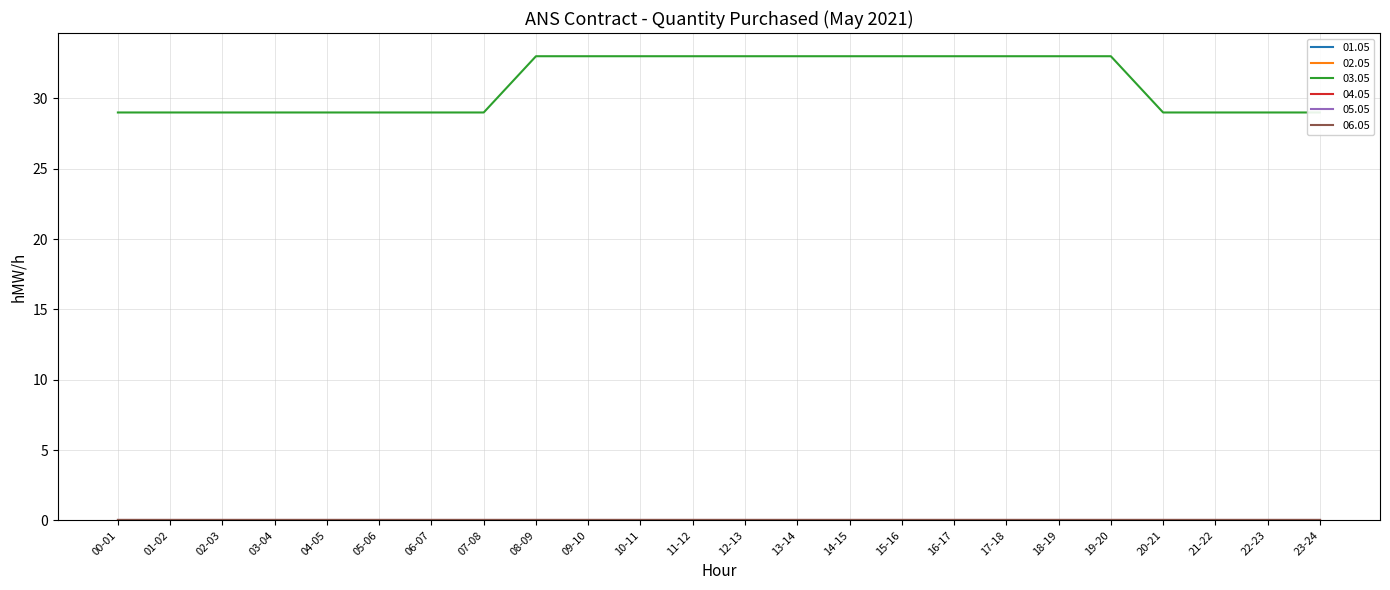

What position from the left is 10-11?

11